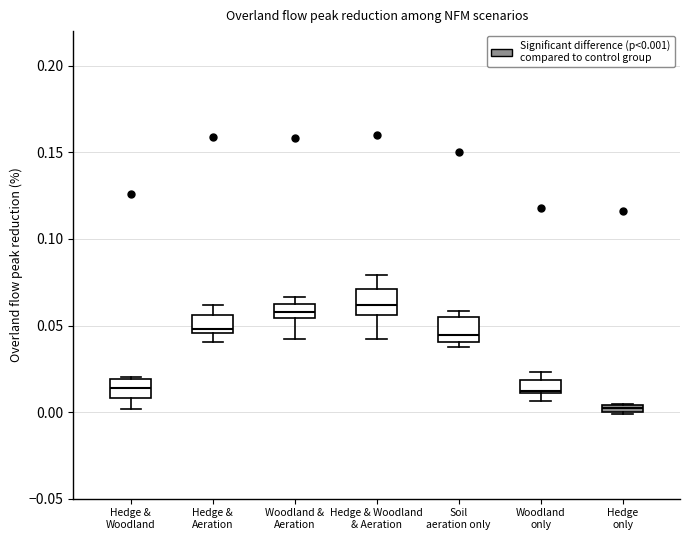

Where is the upper edge of the box for Soil aeration only on the y-axis? The values are not printed on the chart, so give them approximately, as read against the axis.

0.055